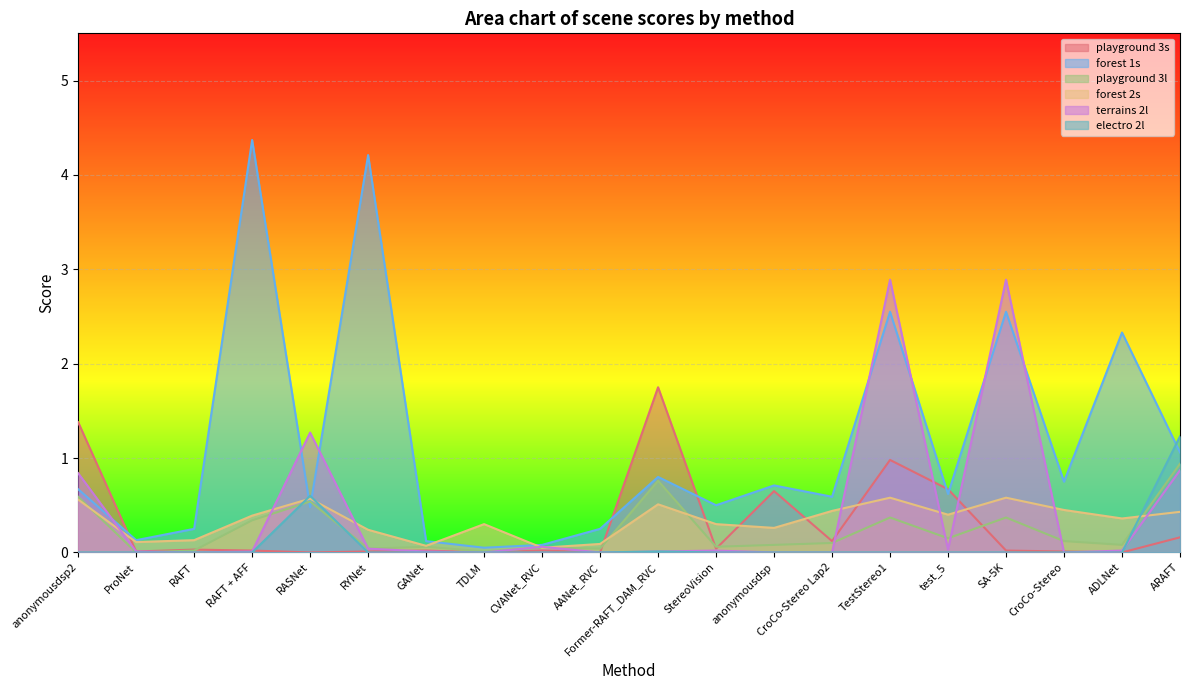

What are all the series names shown in the legend?

playground 3s, forest 1s, playground 3l, forest 2s, terrains 2l, electro 2l